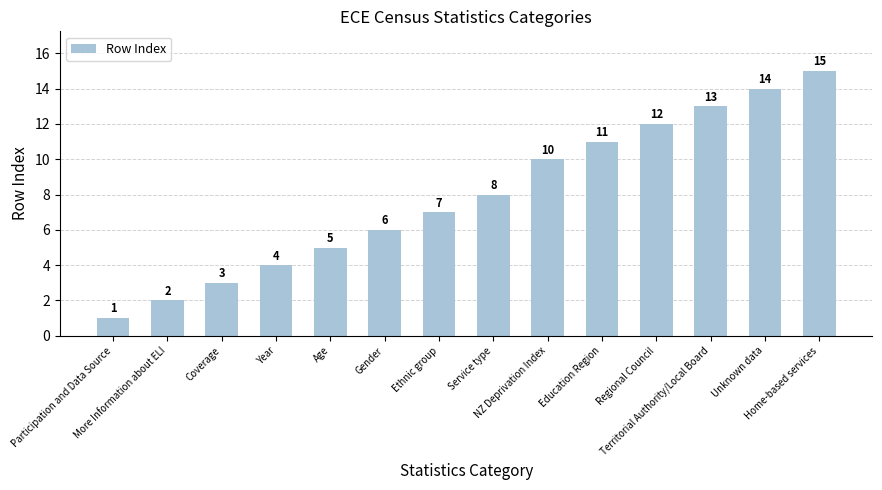

How many data points are less than 8?

7